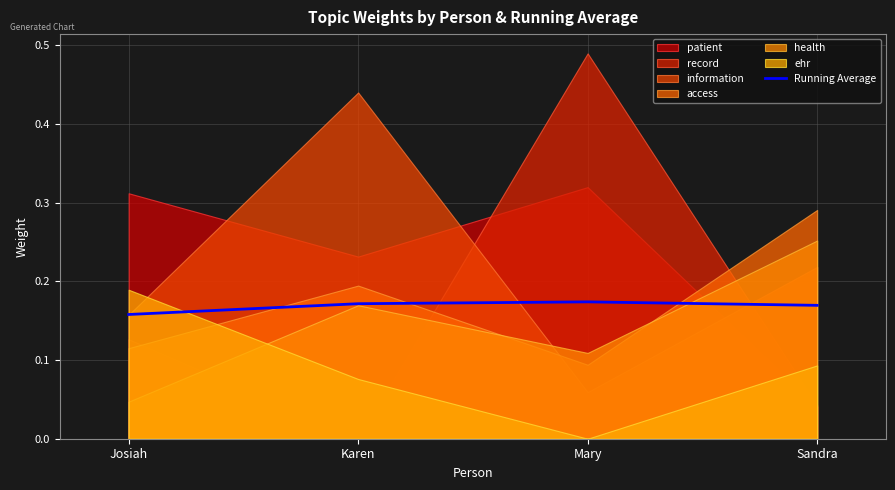

The value of Running Average at Josiah is 0.1. True or false?

False